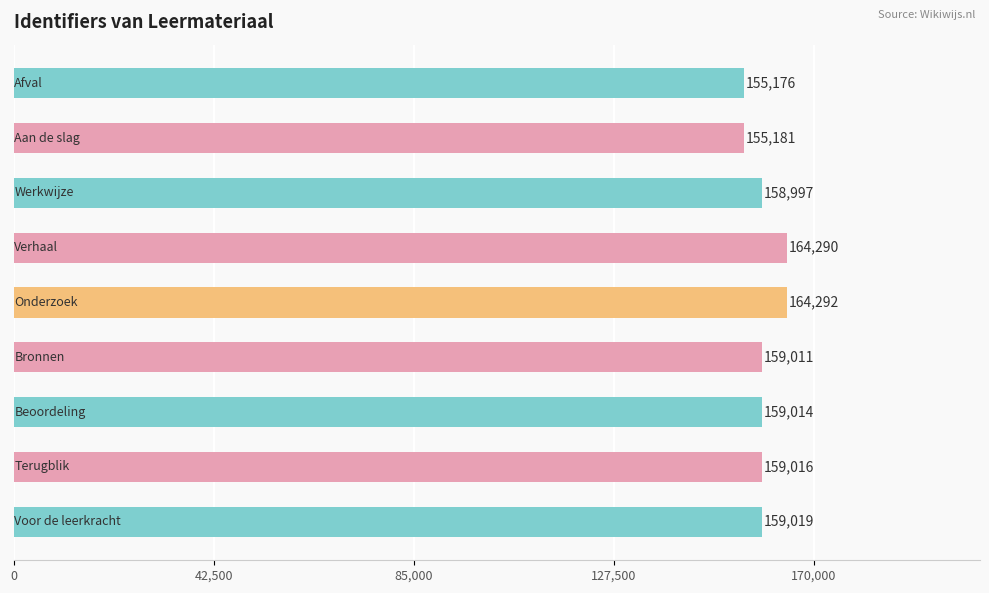

What is the average value?

159333